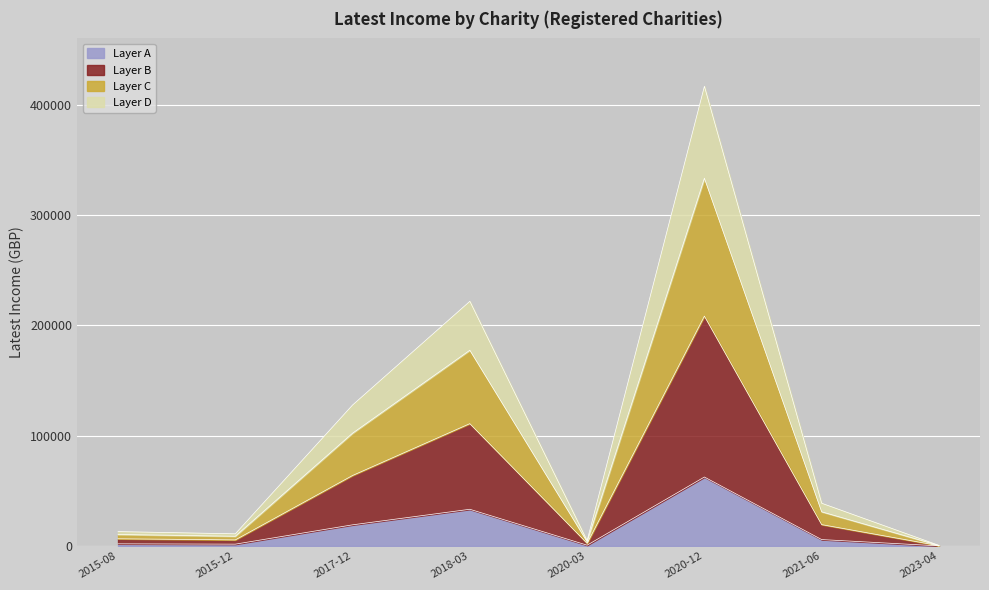

How many lines are shown in the chart?

4